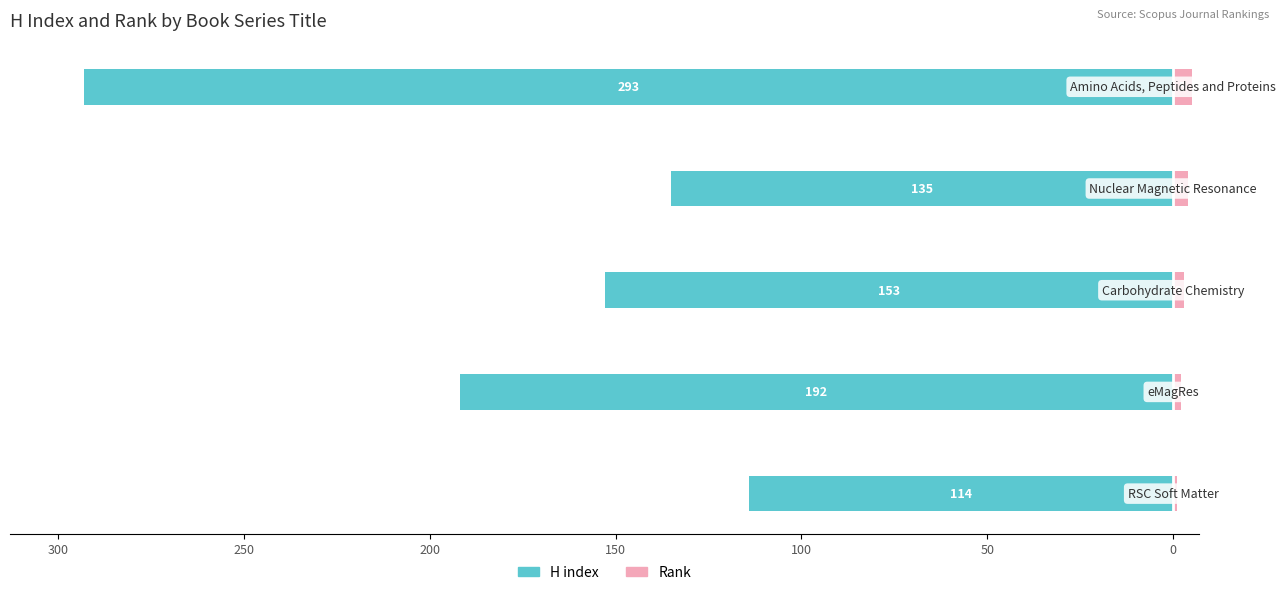

At how many categories does at least one series exceed -179?

5